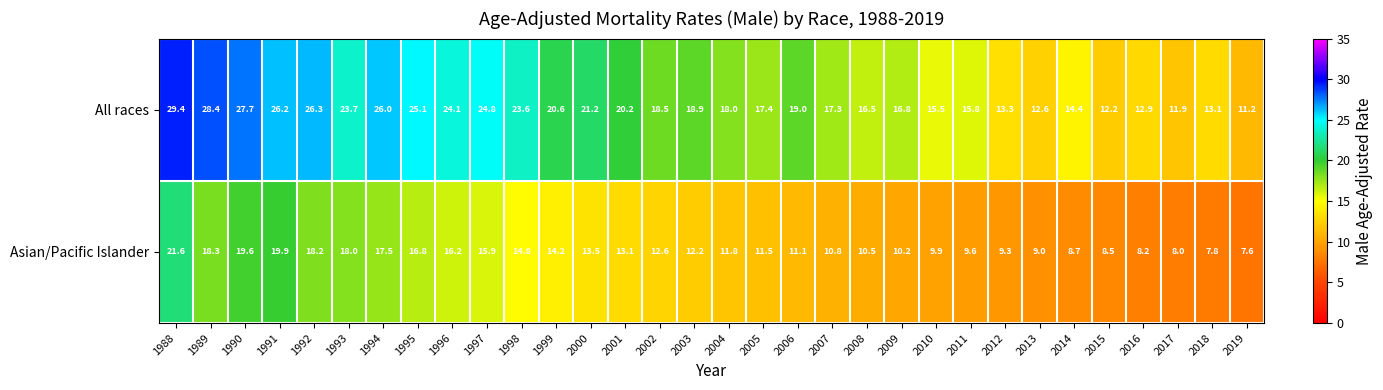

Is the value of Asian/Pacific Islander at 1998 greater than the value of All races at 1988?

No